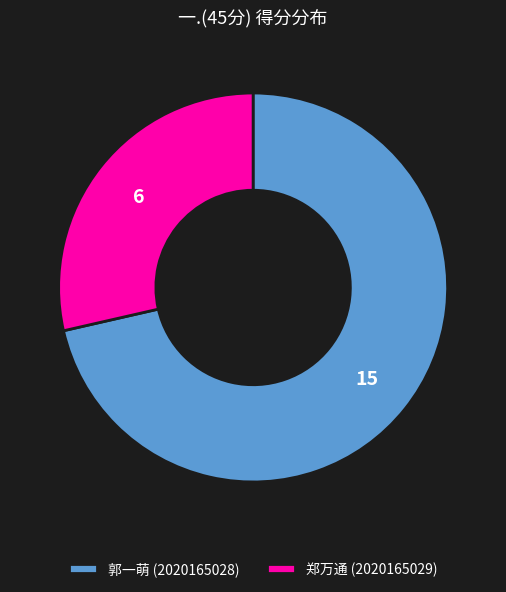

Is 郭一萌 (2020165028) the majority of the pie?

Yes